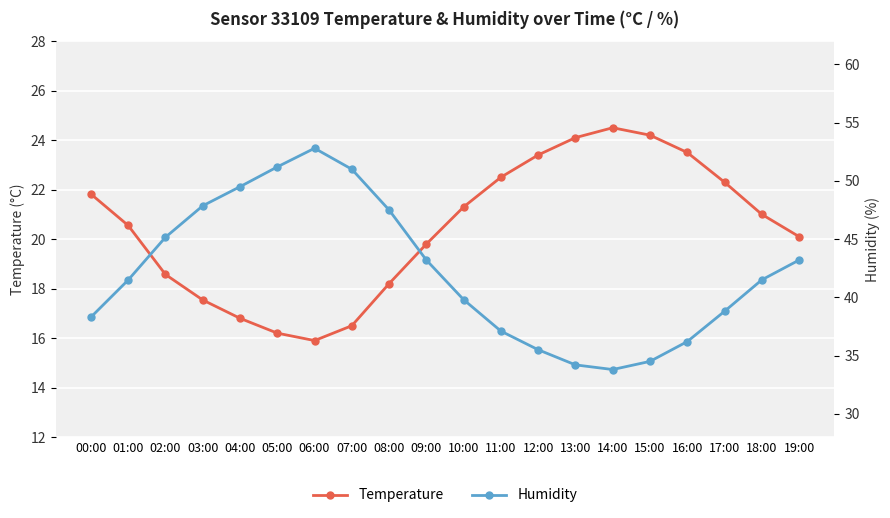

What are all the series names shown in the legend?

Temperature, Humidity